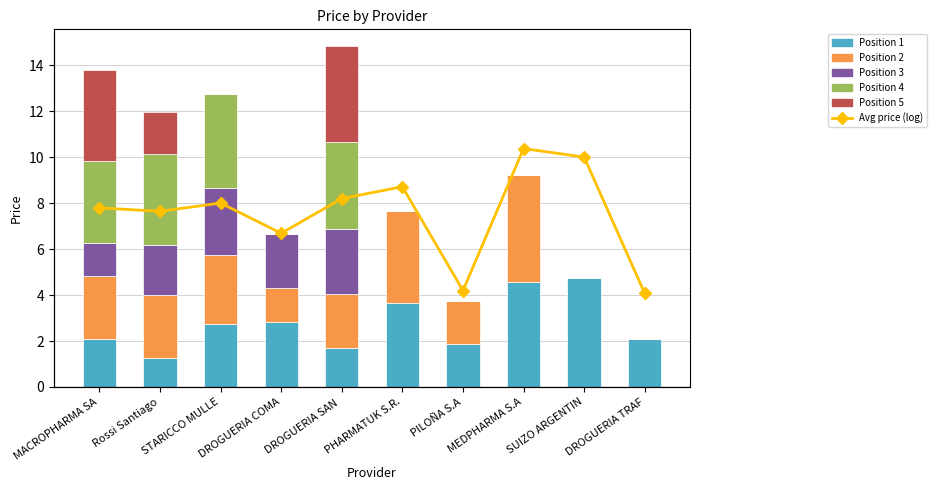

The Avg price (log) series shows 3.3 at PILOÑA S.A. True or false?

False